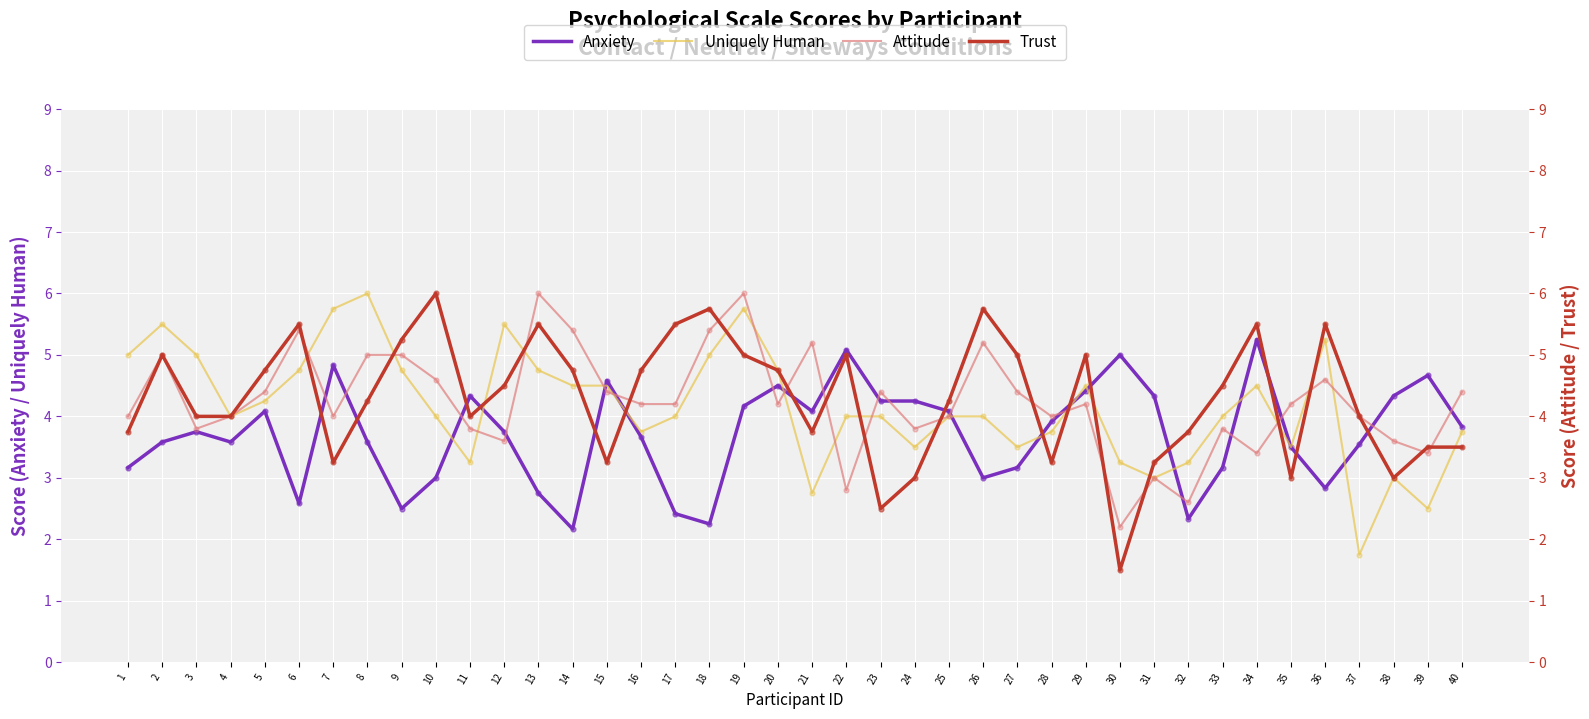

At how many categories does at least one series exceed 4?

36